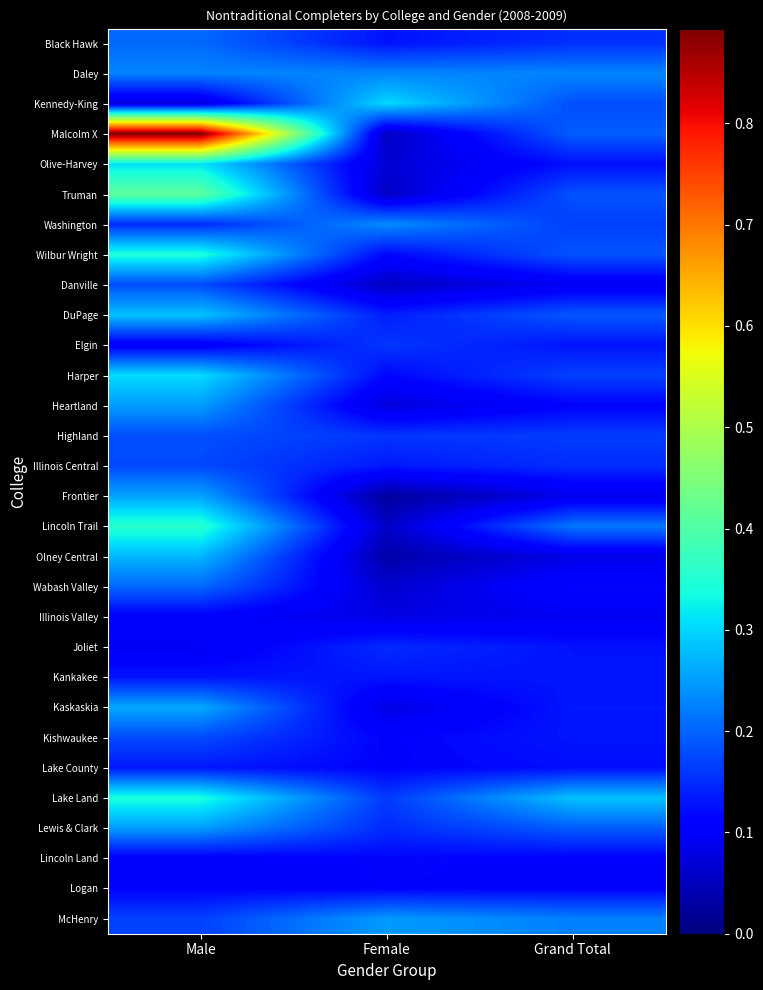

Which series changed the most between Male and Grand Total?

Malcolm X